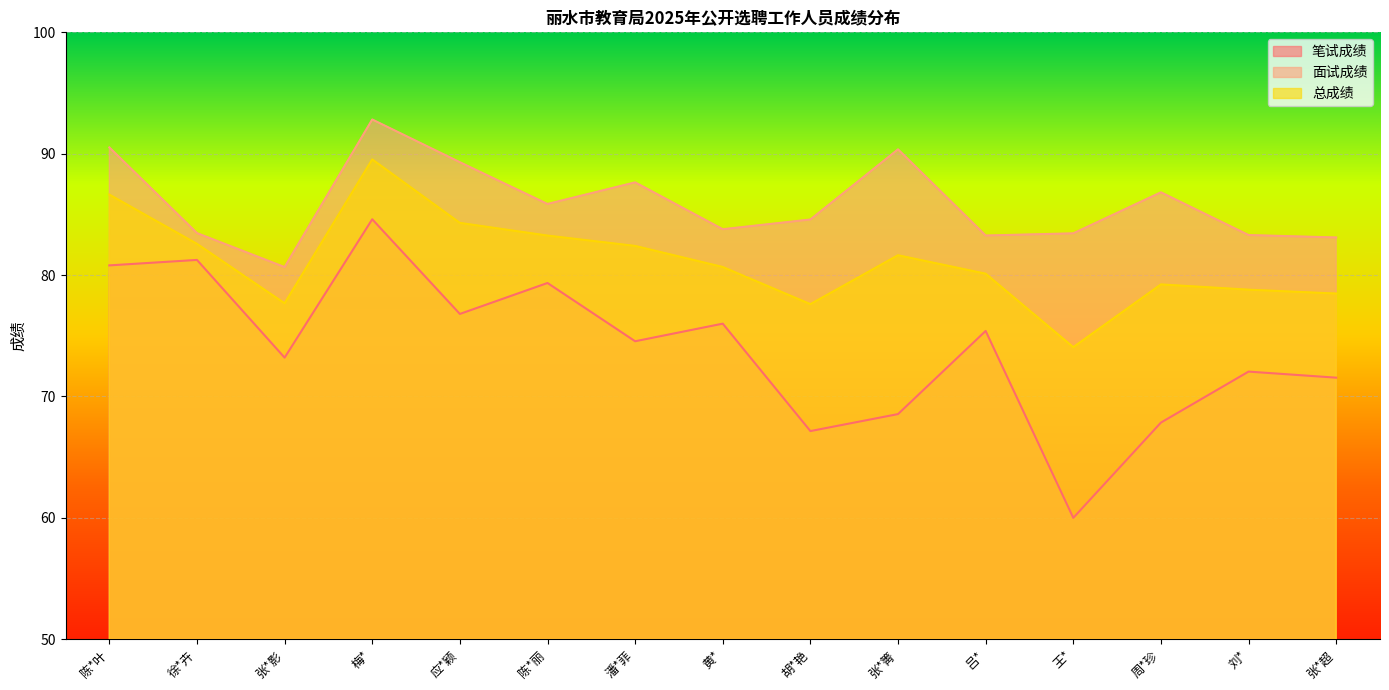

What are all the series names shown in the legend?

笔试成绩, 面试成绩, 总成绩